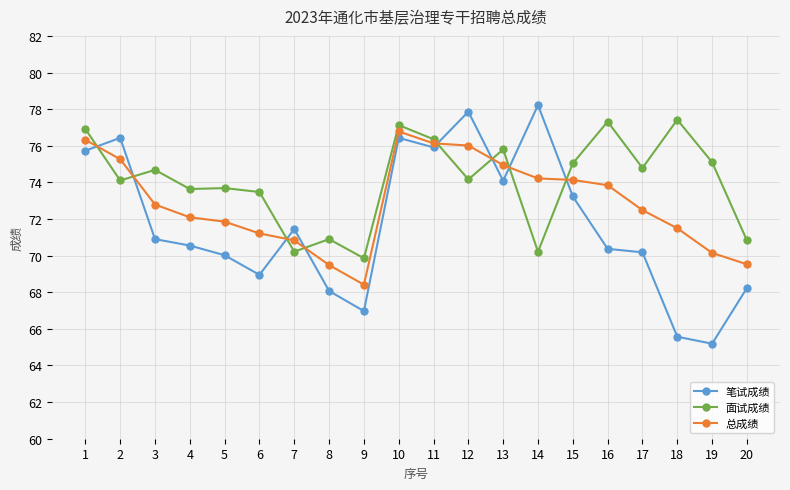

Where do 面试成绩 and 笔试成绩 first cross each other?

1 and 2